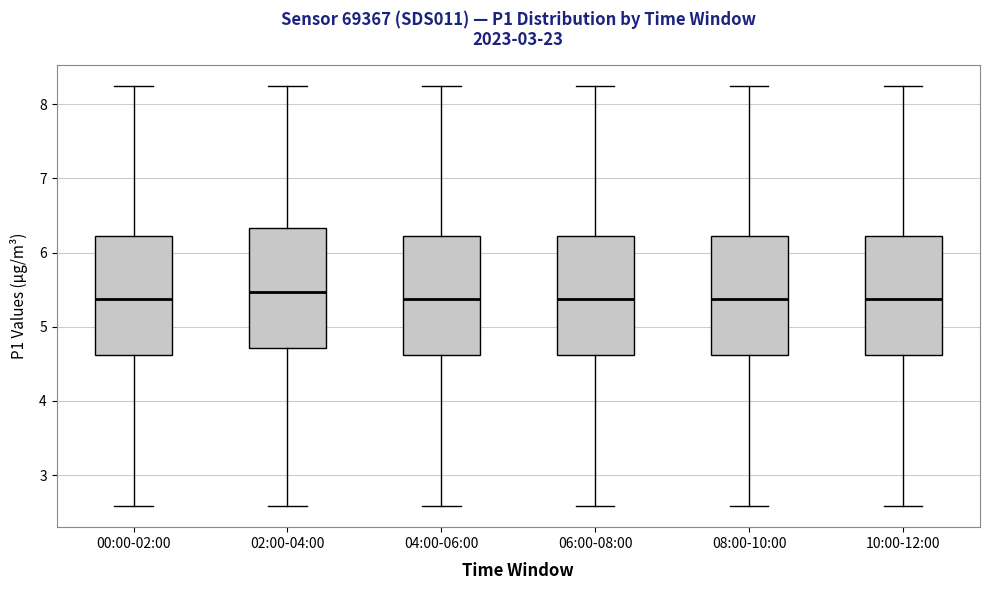

Reading left to right, read every box against the y-axis: the position of its median line, the range the box covers, and the ends of its whiskers. The values are not printed on the chart, so give them approximately, as read against the axis.

00:00-02:00: median 5.4, box 4.6 to 6.2, whiskers 2.6 to 8.3
02:00-04:00: median 5.5, box 4.7 to 6.3, whiskers 2.6 to 8.3
04:00-06:00: median 5.4, box 4.6 to 6.2, whiskers 2.6 to 8.3
06:00-08:00: median 5.4, box 4.6 to 6.2, whiskers 2.6 to 8.3
08:00-10:00: median 5.4, box 4.6 to 6.2, whiskers 2.6 to 8.3
10:00-12:00: median 5.4, box 4.6 to 6.2, whiskers 2.6 to 8.3